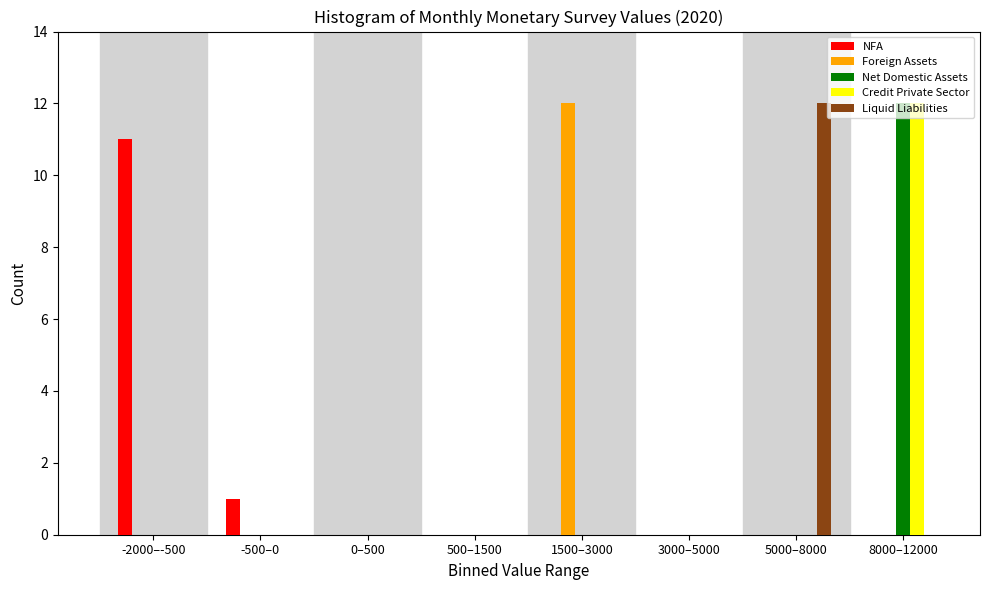

What is the sum of all Foreign Assets values?

12